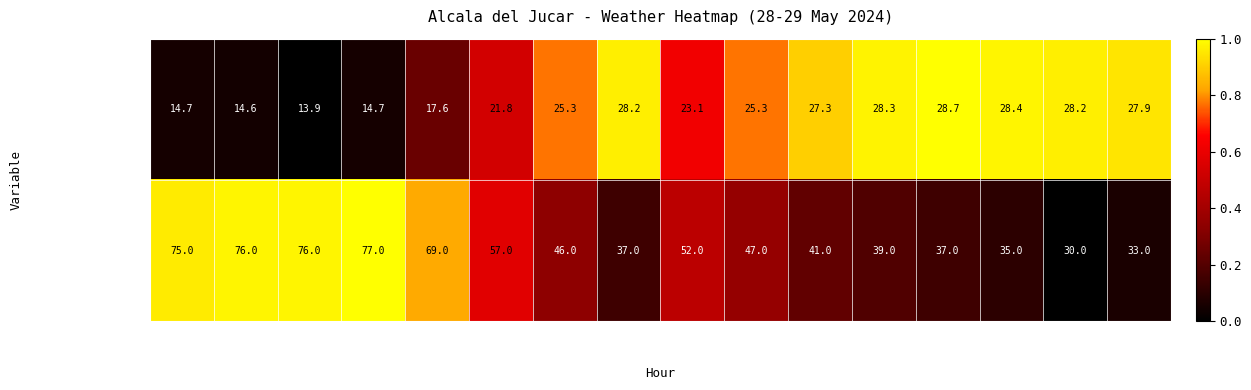

At 19:00, list the series in order from smallest to largest.

Temperatura (C), Humitat (%)